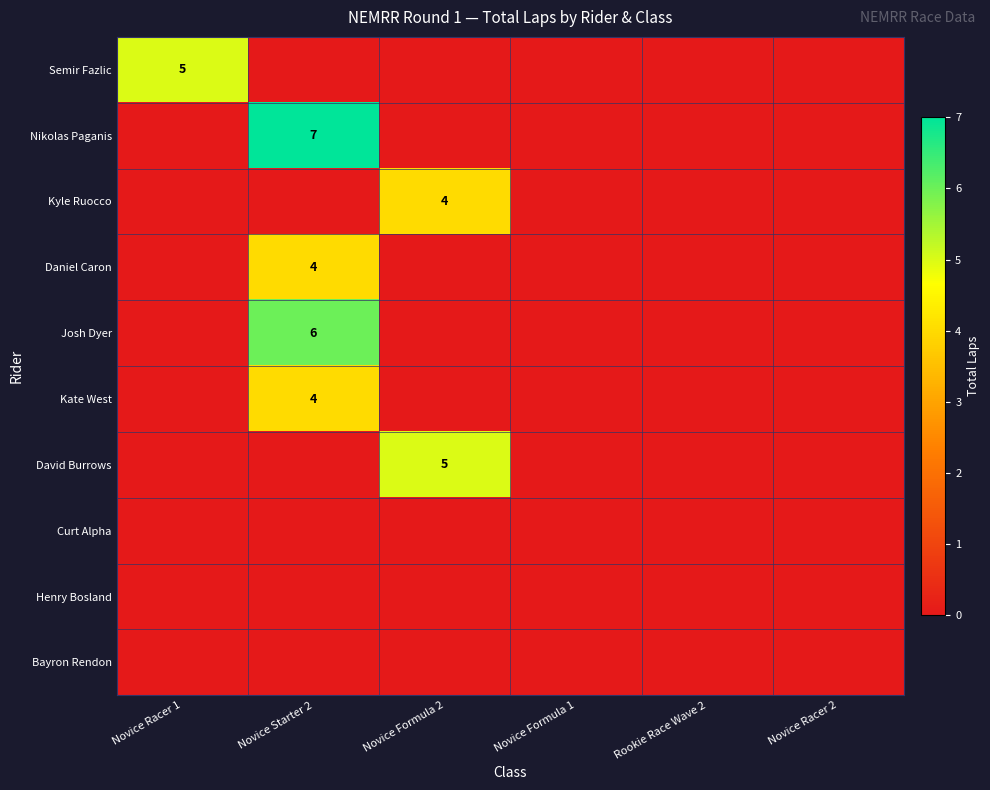

Which series has the widest spread of values?

Nikolas Paganis